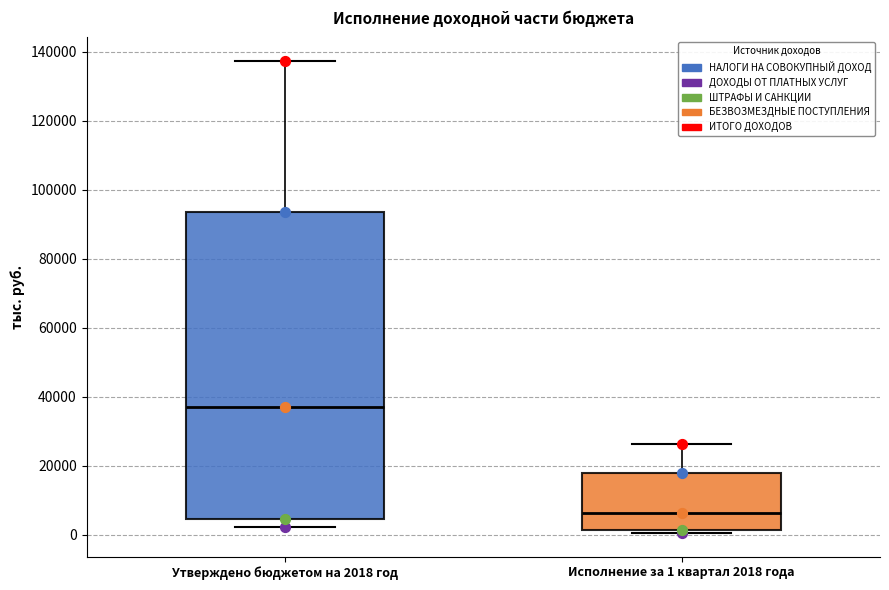

Comparing the boxes themselves (not the whiskers), which one is the tallest?

Утверждено бюджетом на 2018 год